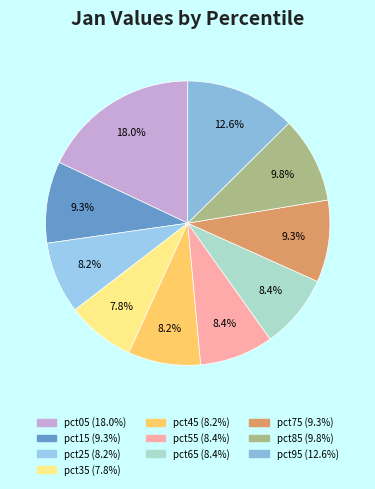

Is there a majority slice in this chart?

No